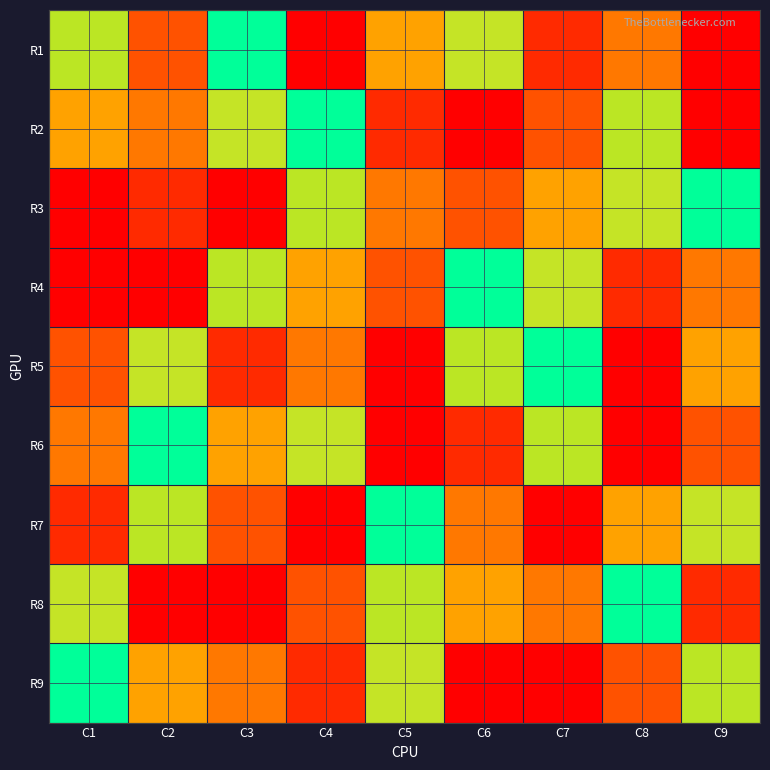

Rank the series at C4 from highest to lowest value.

R1, R8, R4, R6, R2, R3, R5, R9, R7